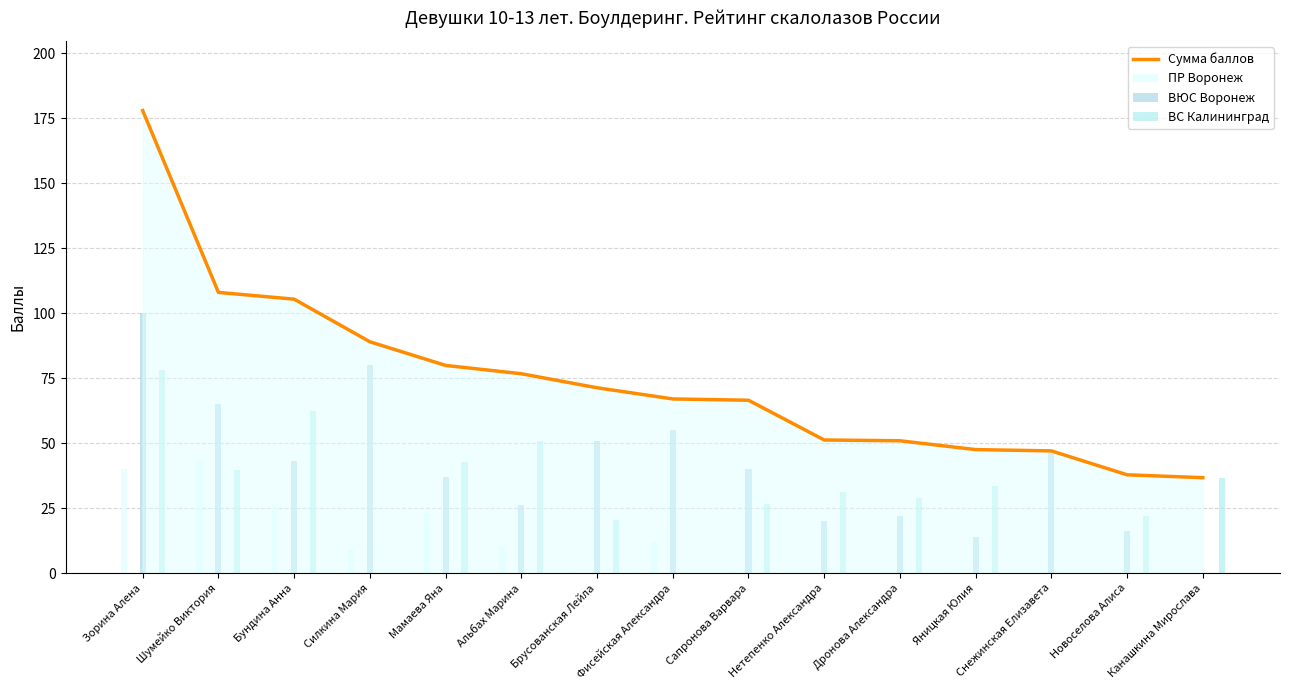

List the series in order of their peak value, lowest first.

ПР Воронеж, ВС Калининград, ВЮС Воронеж, Сумма баллов